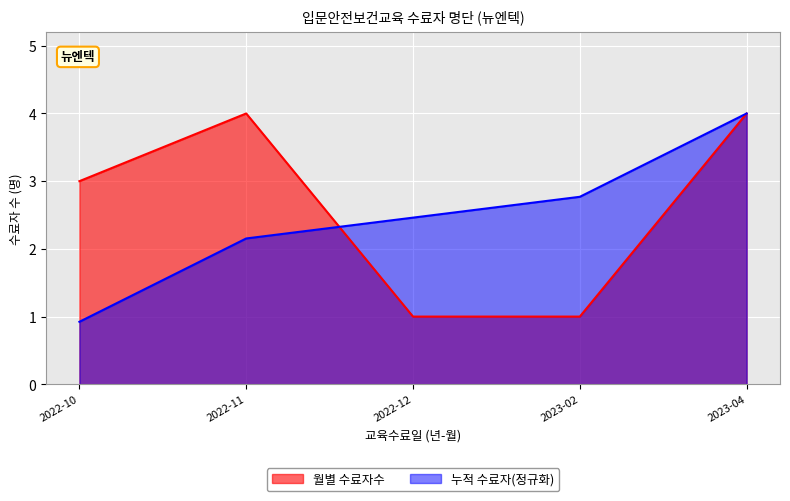

How many series are shown in this chart?

1